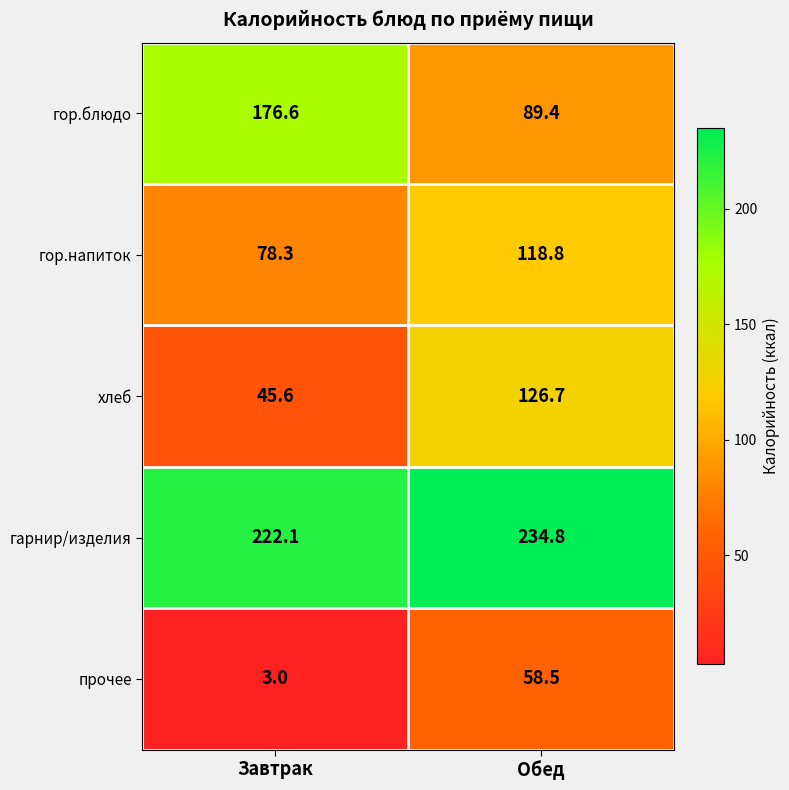

What is the difference between the прочее values at Завтрак and Обед?

55.5